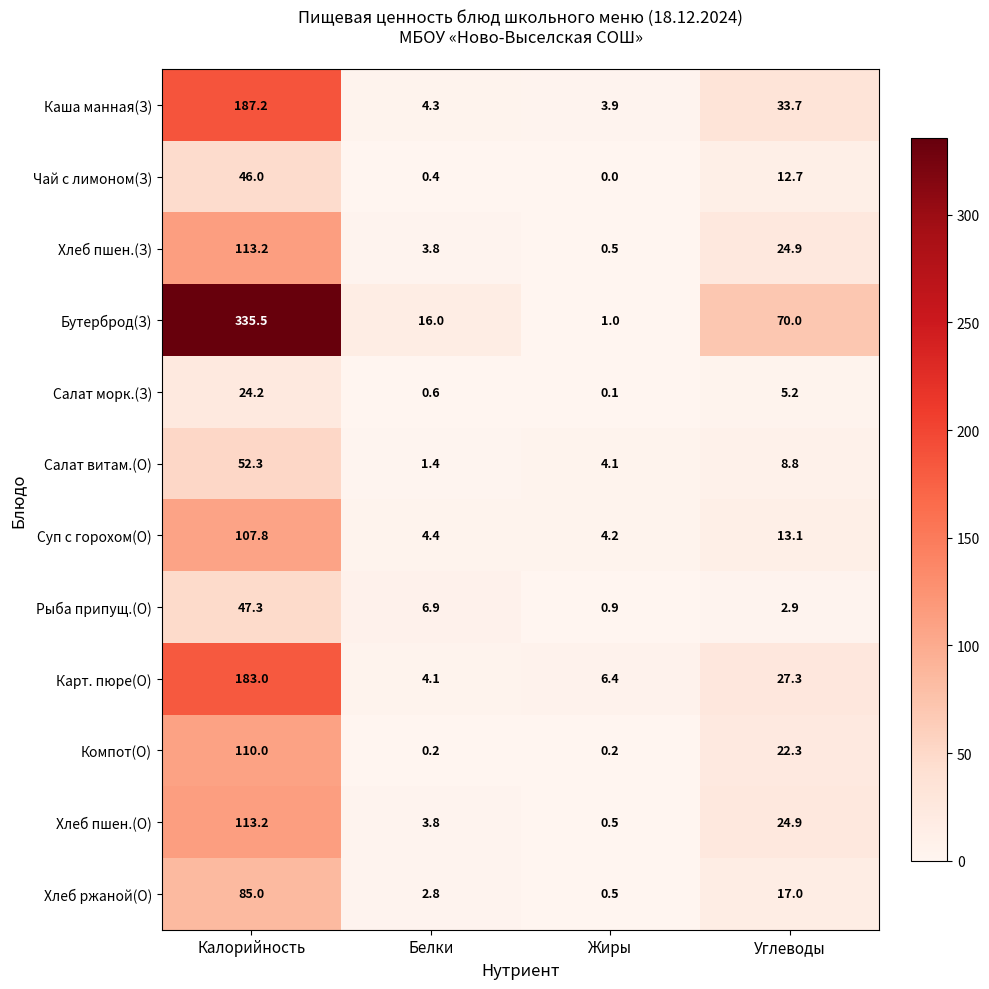

Where does the Компот(О) series first go above 22?

Калорийность